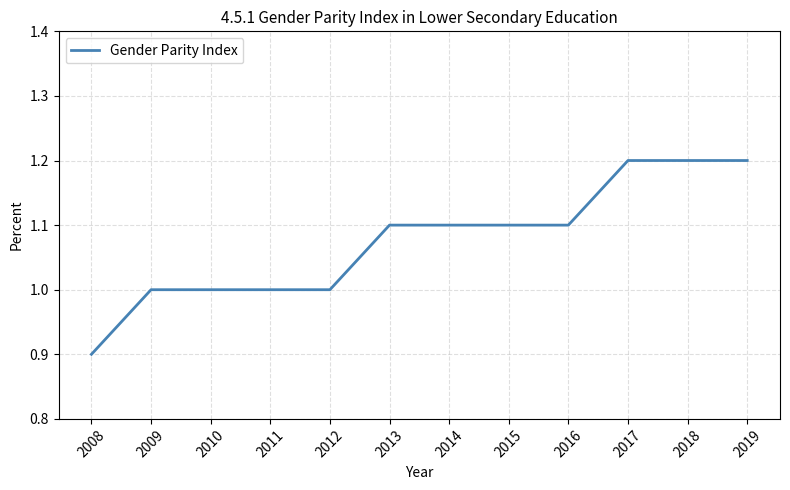

What is the ratio of the value at 2013 to the value at 2019?

0.9